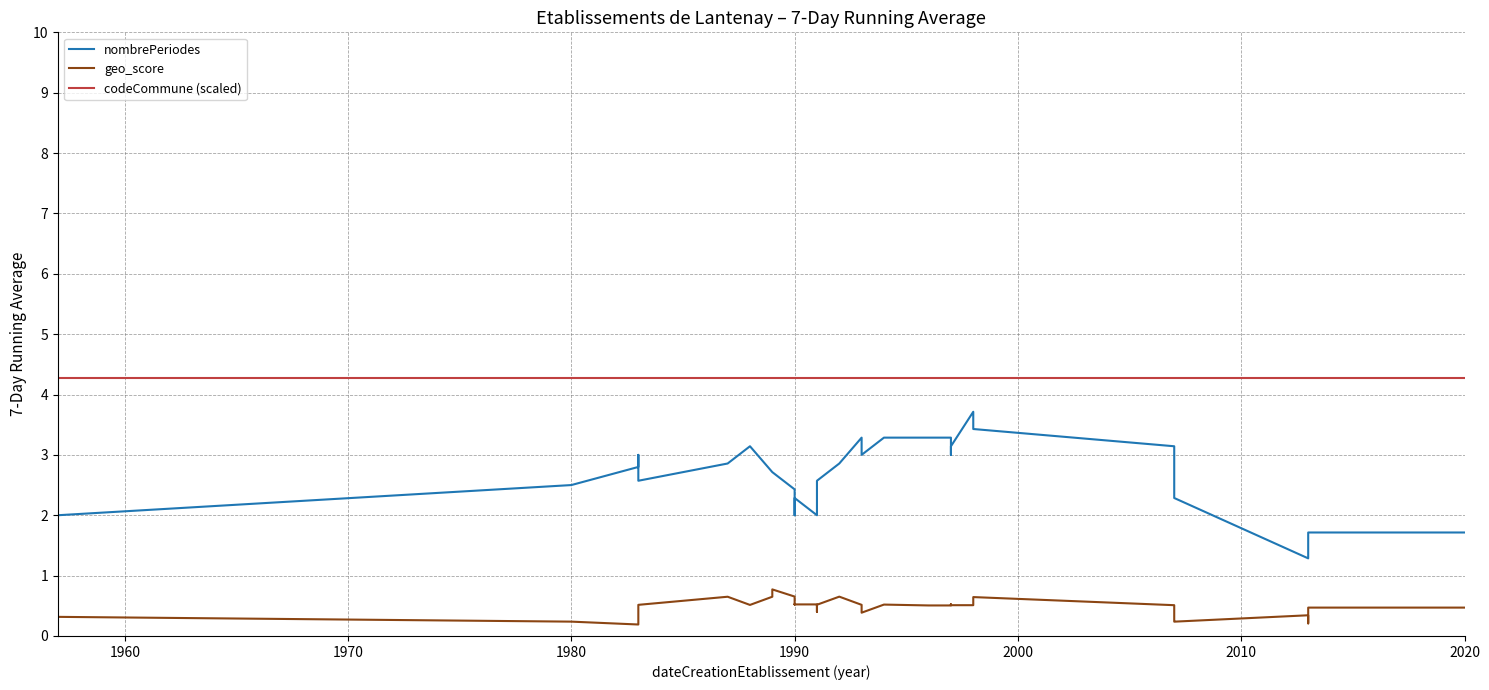

What is the total value across all series at 1990?

7.3